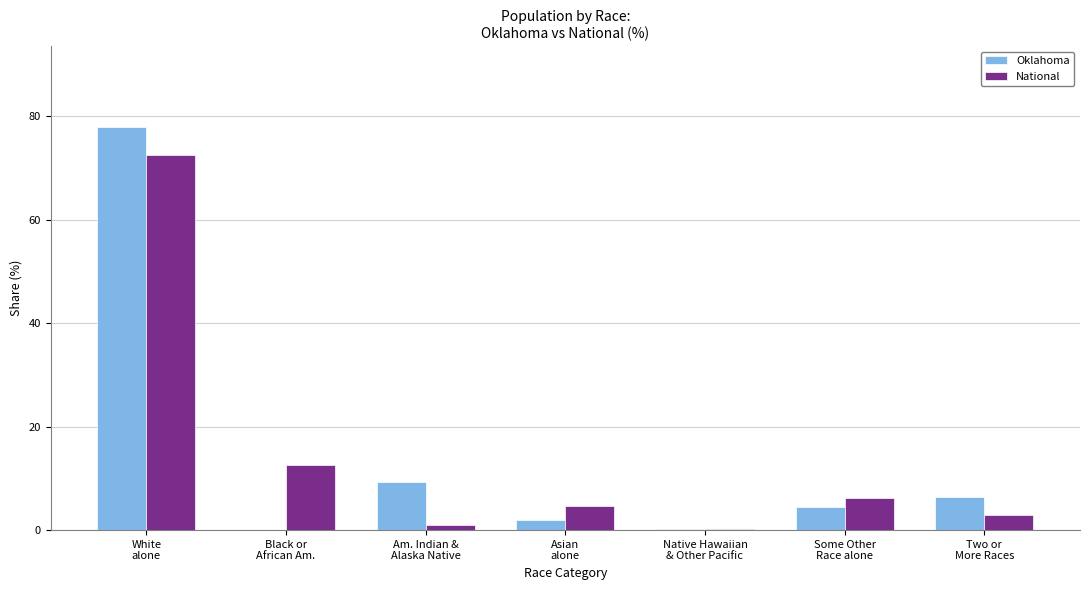

Is the value of National at Black or
African Am. greater than the value of Oklahoma at Some Other
Race alone?

Yes